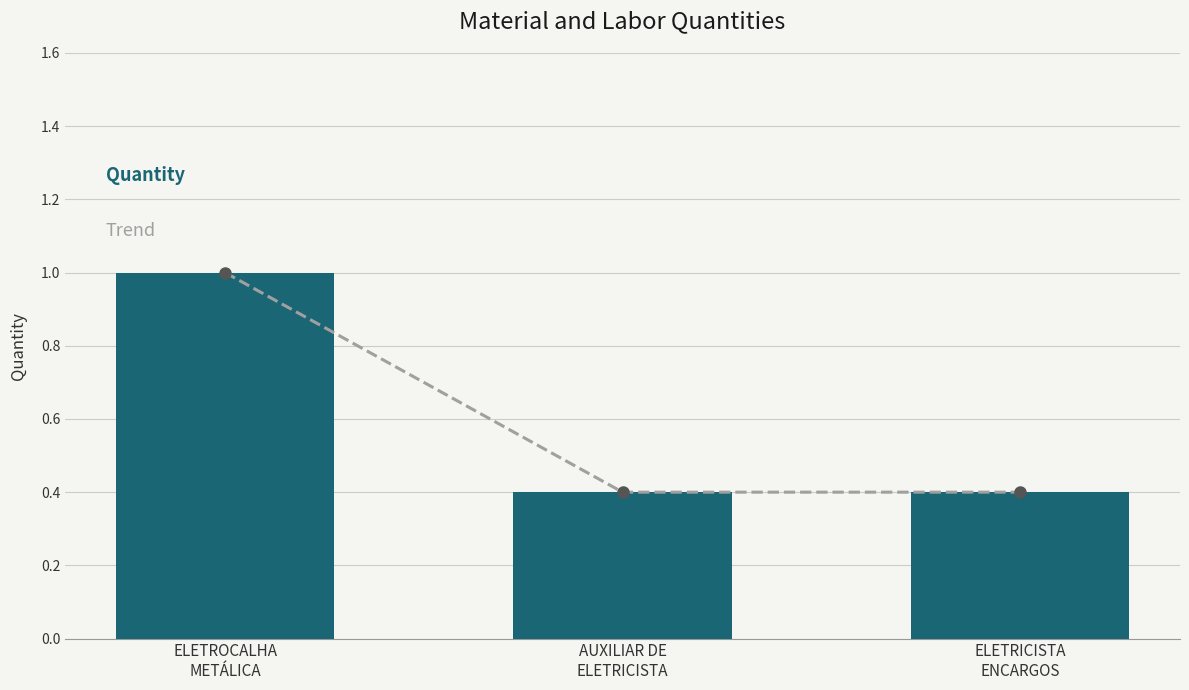

What is the sum of the Quantity values at ELETROCALHA
METÁLICA and ELETRICISTA
ENCARGOS?

1.4